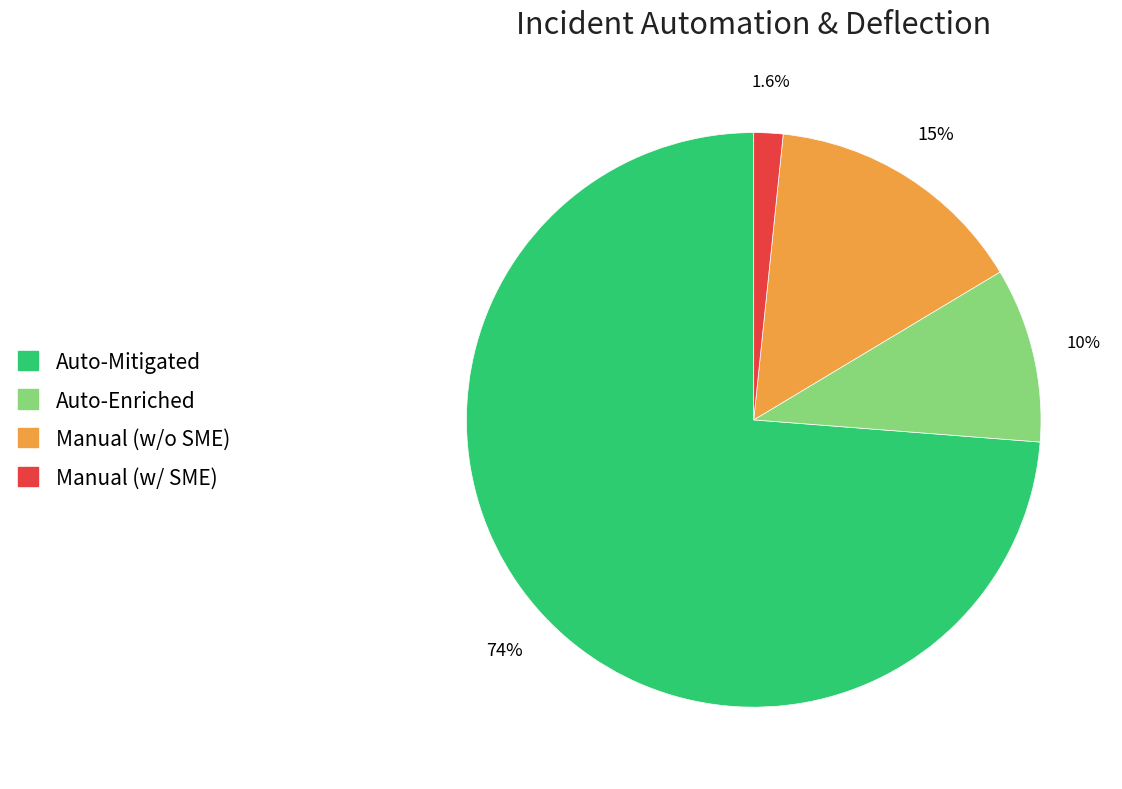

Does any single category account for the majority?

Yes